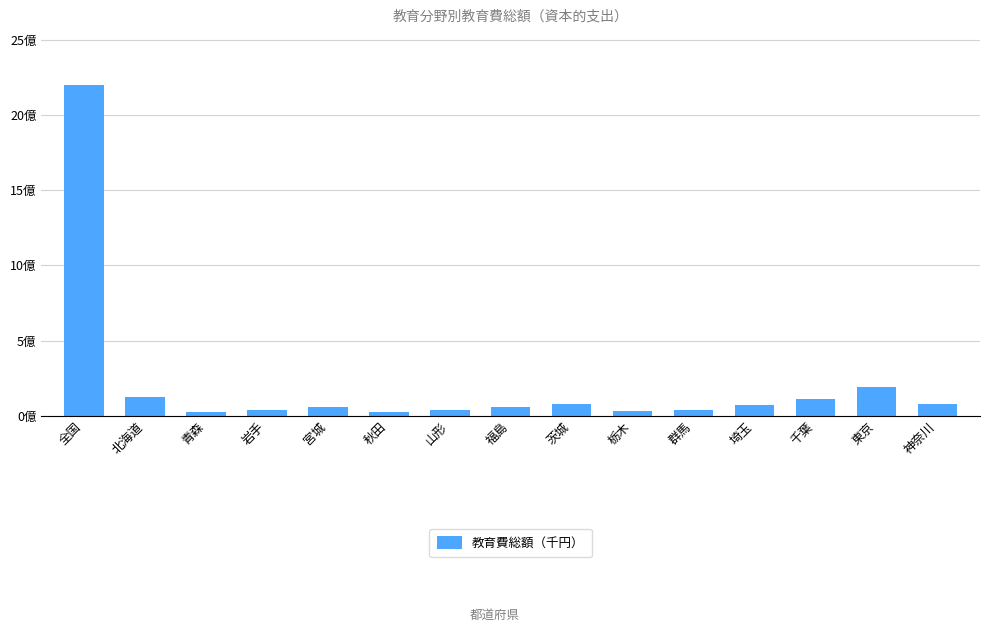

At which category does the chart reach its peak across all series?

全国